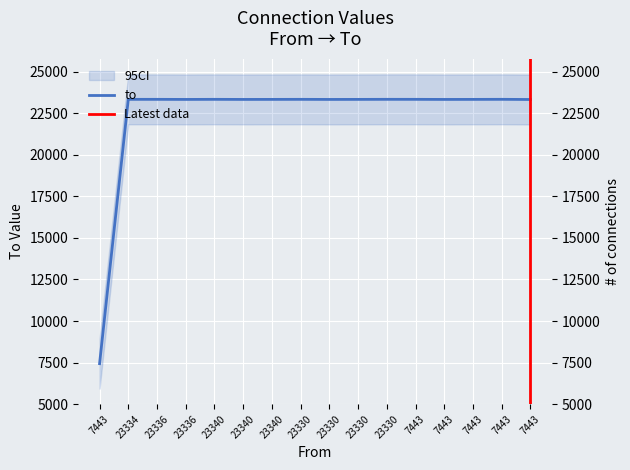

The value at 23340 is 38121. True or false?

False